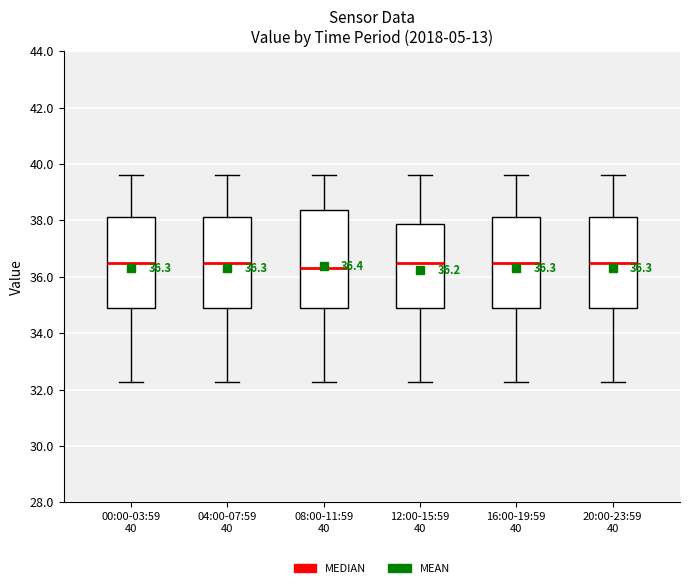

Comparing the boxes themselves (not the whiskers), which one is the tallest?

08:00-11:59 40